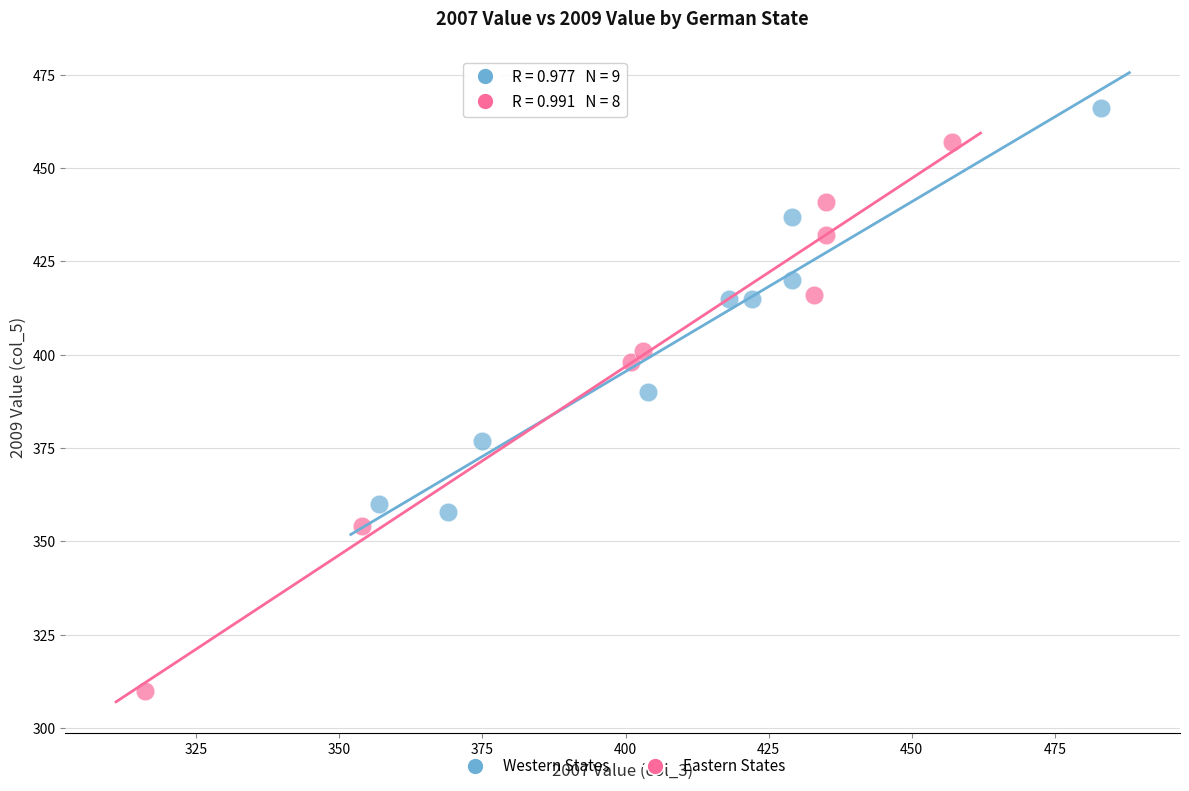

Which series has the largest Y range (max minus min)?

Eastern States